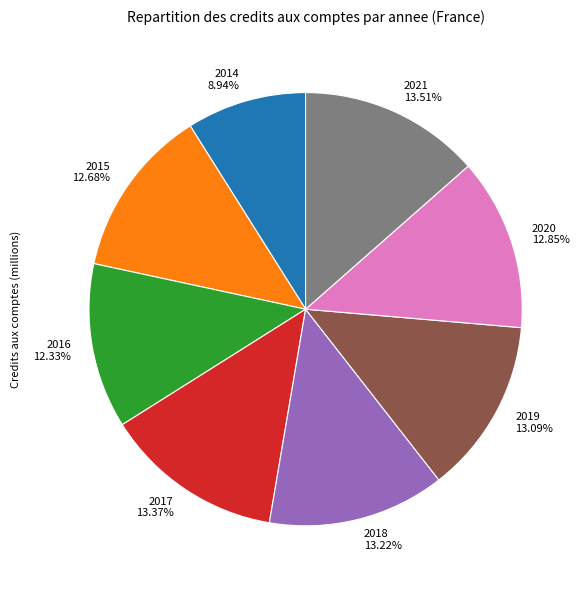

To the nearest percent, what is the combined percentage of 2017 and 2016?

26%